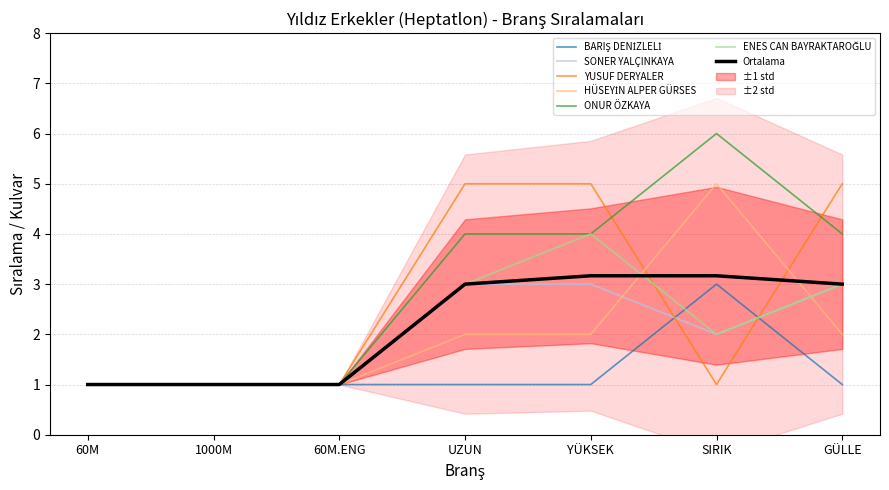

How many values in the SONER YALÇINKAYA series are below 2?

3